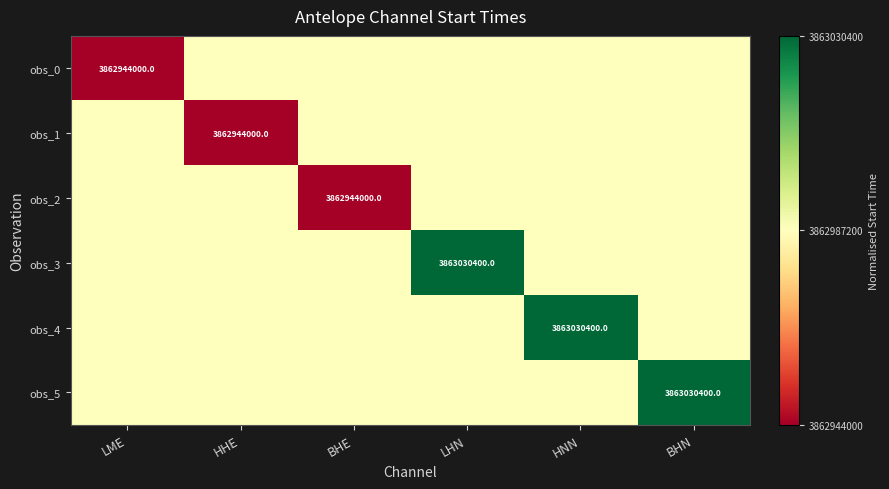

The obs_5 series shows 5477338701.1 at BHN. True or false?

False